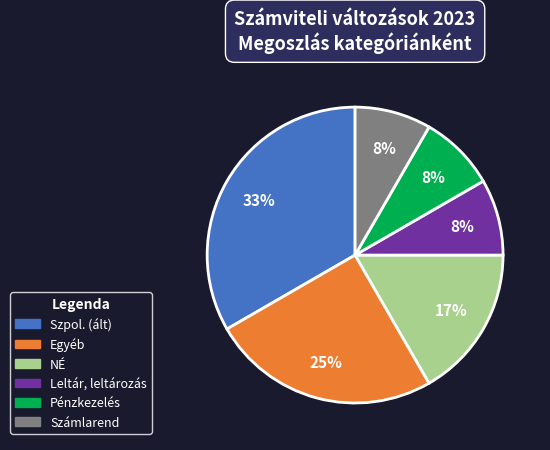

To the nearest percent, what portion does NÉ represent?

17%